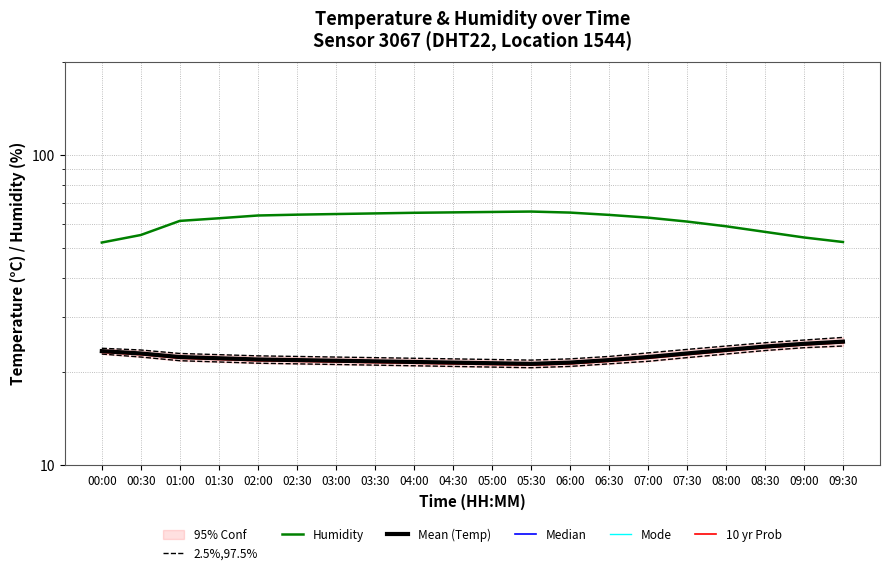

Reading left to right, what are all the values shown in this chart?

2.5%,97.5%: 00:00=23.8	00:30=23.5	01:00=22.9	01:30=22.7	02:00=22.5	02:30=22.4	03:00=22.3	03:30=22.2	04:00=22.1	04:30=22.0	05:00=21.9	05:30=21.8	06:00=22.0	06:30=22.4	07:00=23.0	07:30=23.6	08:00=24.2	08:30=24.8	09:00=25.3	09:30=25.8
Humidity: 00:00=52.2	00:30=55.2	01:00=61.3	01:30=62.5	02:00=63.8	02:30=64.2	03:00=64.5	03:30=64.8	04:00=65.1	04:30=65.3	05:00=65.5	05:30=65.7	06:00=65.2	06:30=64.1	07:00=62.8	07:30=61.0	08:00=58.9	08:30=56.5	09:00=54.2	09:30=52.4
Mean (Temp): 00:00=23.3	00:30=22.9	01:00=22.3	01:30=22.1	02:00=21.9	02:30=21.8	03:00=21.7	03:30=21.6	04:00=21.5	04:30=21.4	05:00=21.3	05:30=21.2	06:00=21.4	06:30=21.8	07:00=22.3	07:30=22.9	08:00=23.5	08:30=24.1	09:00=24.6	09:30=25.0
Median: 00:00=23.2	00:30=22.8	01:00=22.2	01:30=22.1	02:00=21.8	02:30=21.8	03:00=21.6	03:30=21.6	04:00=21.4	04:30=21.3	05:00=21.2	05:30=21.1	06:00=21.3	06:30=21.8	07:00=22.2	07:30=22.8	08:00=23.4	08:30=24.1	09:00=24.6	09:30=24.9
Mode: 00:00=23.4	00:30=23.0	01:00=22.4	01:30=22.2	02:00=22.0	02:30=21.9	03:00=21.8	03:30=21.7	04:00=21.6	04:30=21.5	05:00=21.4	05:30=21.3	06:00=21.5	06:30=21.9	07:00=22.4	07:30=23.0	08:00=23.6	08:30=24.2	09:00=24.7	09:30=25.1
10 yr Prob: 00:00=23.1	00:30=22.7	01:00=22.1	01:30=21.9	02:00=21.7	02:30=21.6	03:00=21.5	03:30=21.4	04:00=21.3	04:30=21.2	05:00=21.1	05:30=21.0	06:00=21.2	06:30=21.6	07:00=22.1	07:30=22.7	08:00=23.3	08:30=23.9	09:00=24.4	09:30=24.8